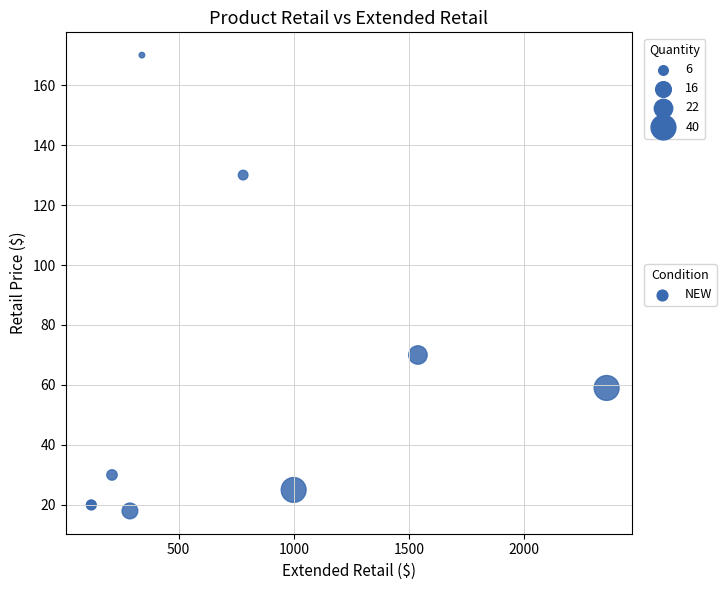

What Y value in the scatter plot is closest to 93?

70.0